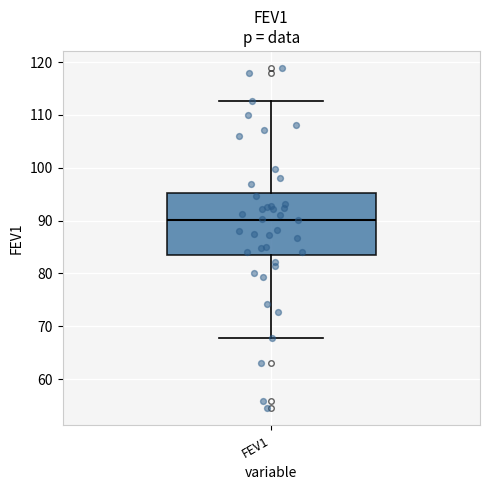

Transcribe this box plot: give where the median line is, the range the box spans, and where the two whiskers end, as read against the y-axis. The values are not printed on the chart, so give them approximately, as read against the axis.

median 90, box 84 to 95, whiskers 68 to 113